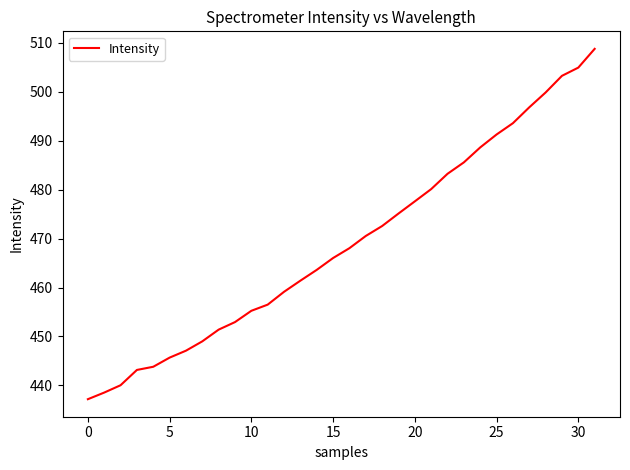

What is the difference between the second highest and minimum values?

67.8